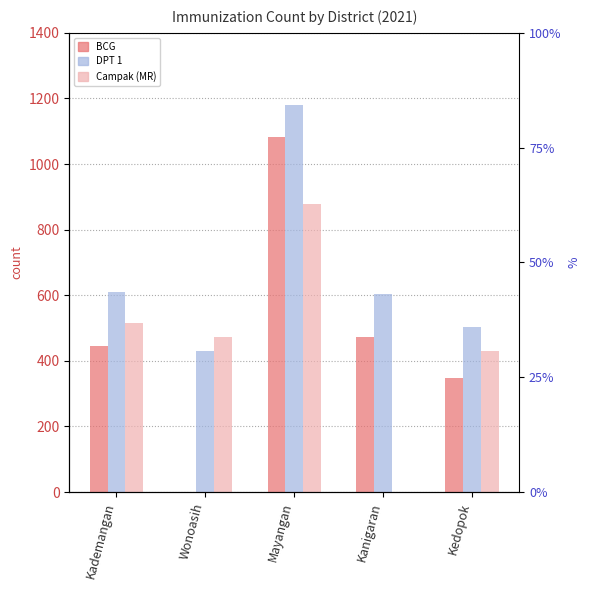

What is the value of the BCG bar at the 3rd from the left?

1084